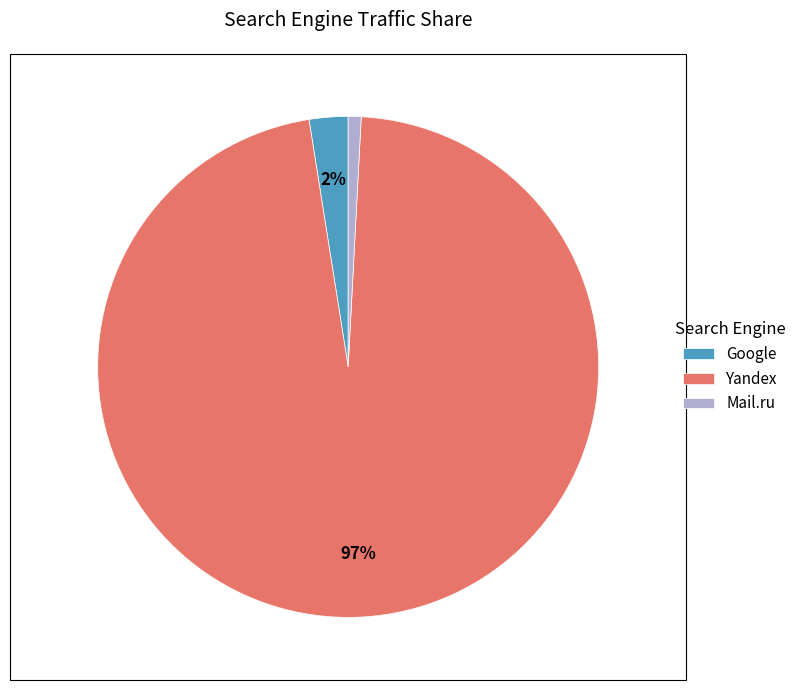

How many slices are in this pie chart?

3